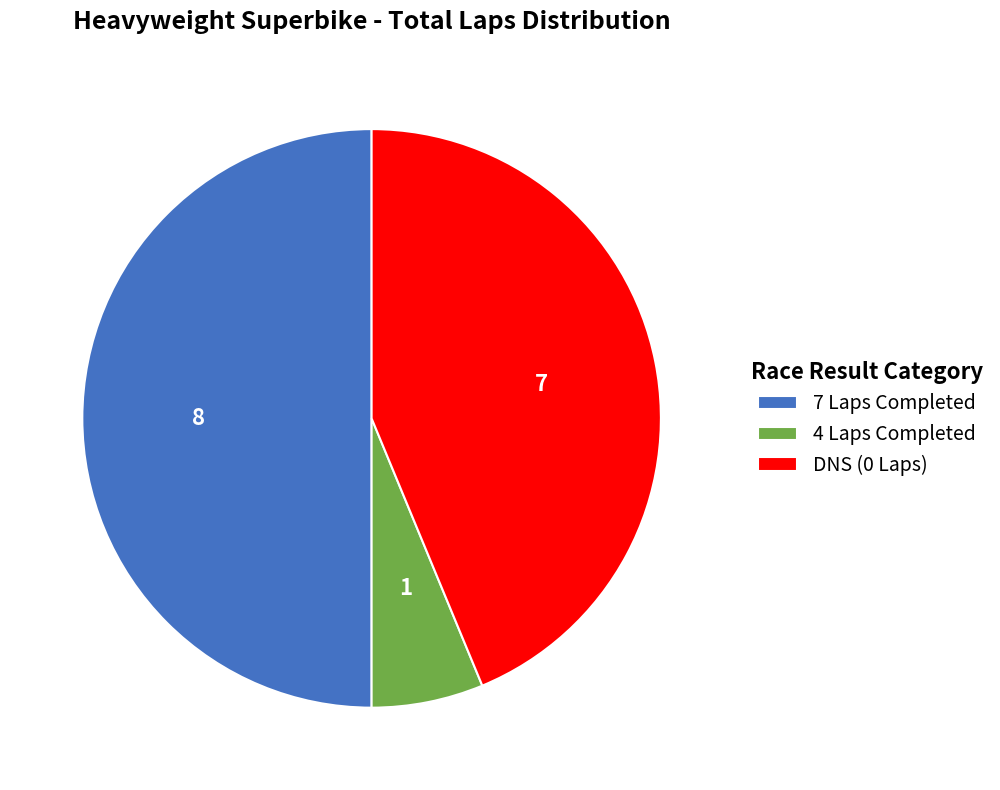

How many segments does this pie chart have?

3